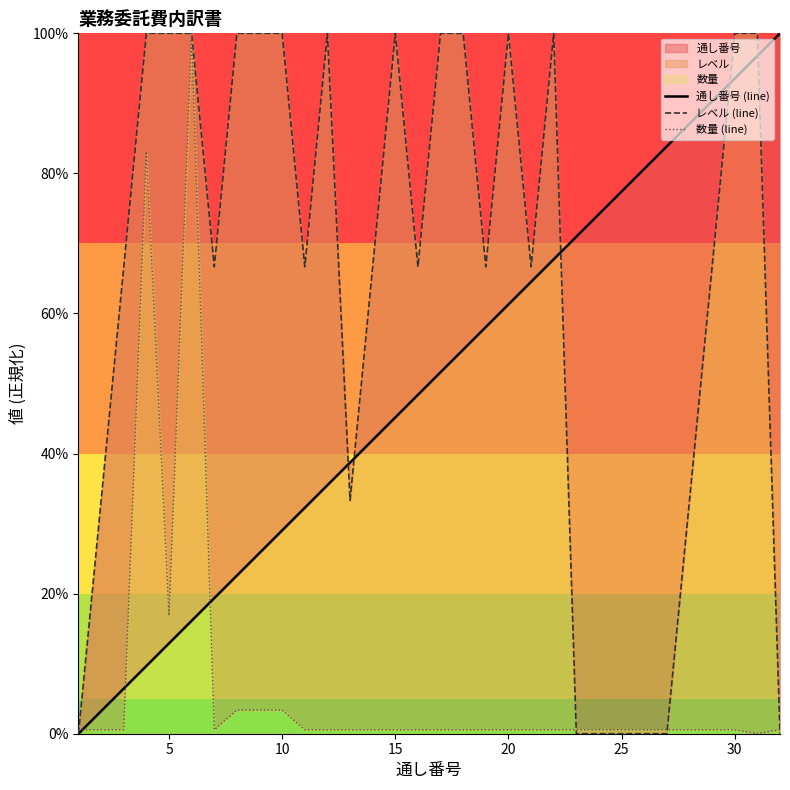

Which series has the largest range (max minus min)?

通し番号 (line)